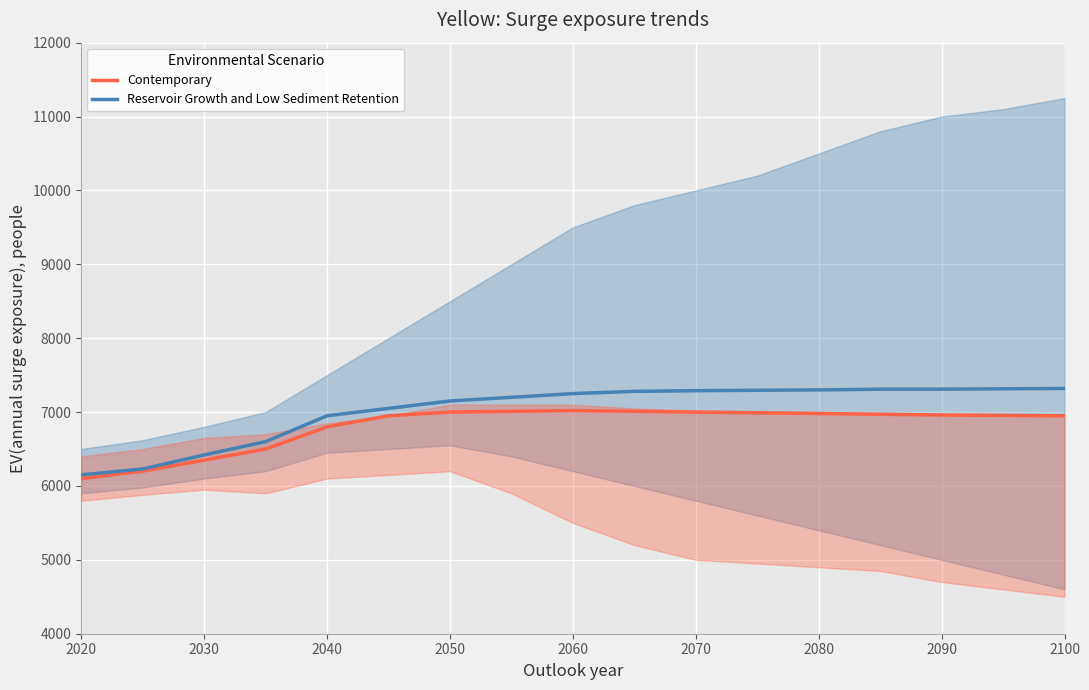

Is it true that Reservoir Growth and Low Sediment Retention equals 7150 at 2050?

True